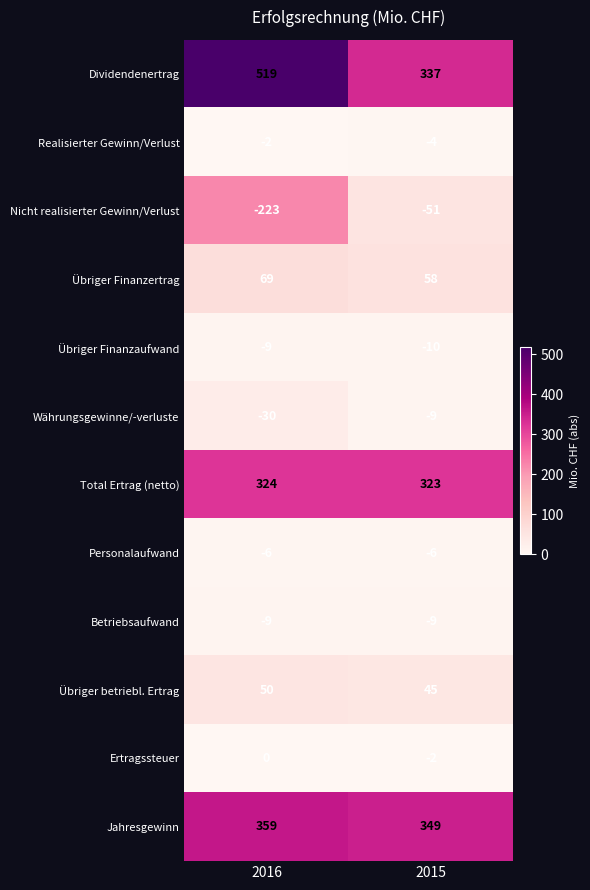

Where is Personalaufwand nearest to the value -6?

2016